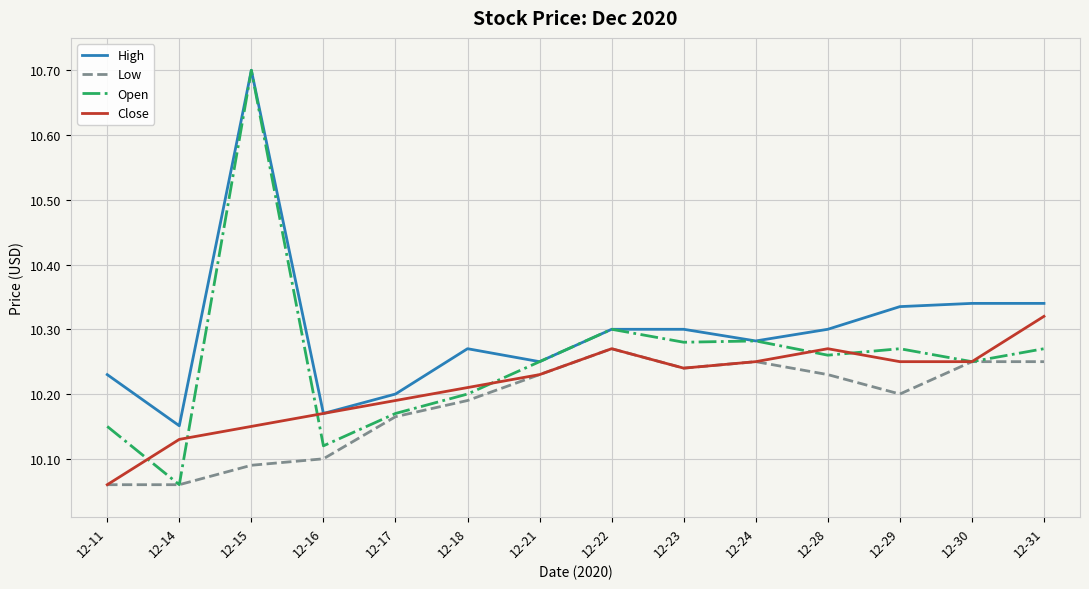

What is the maximum value shown in the chart?

10.7